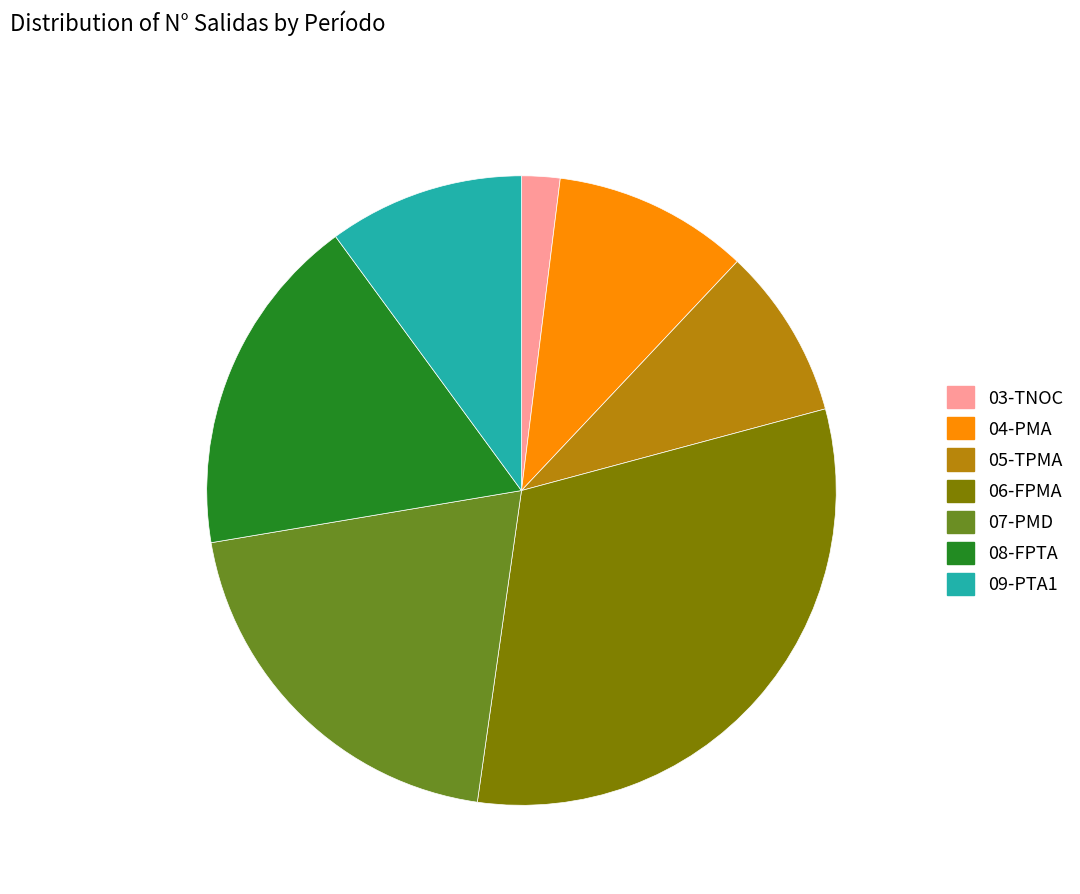

Does any single category account for the majority?

No